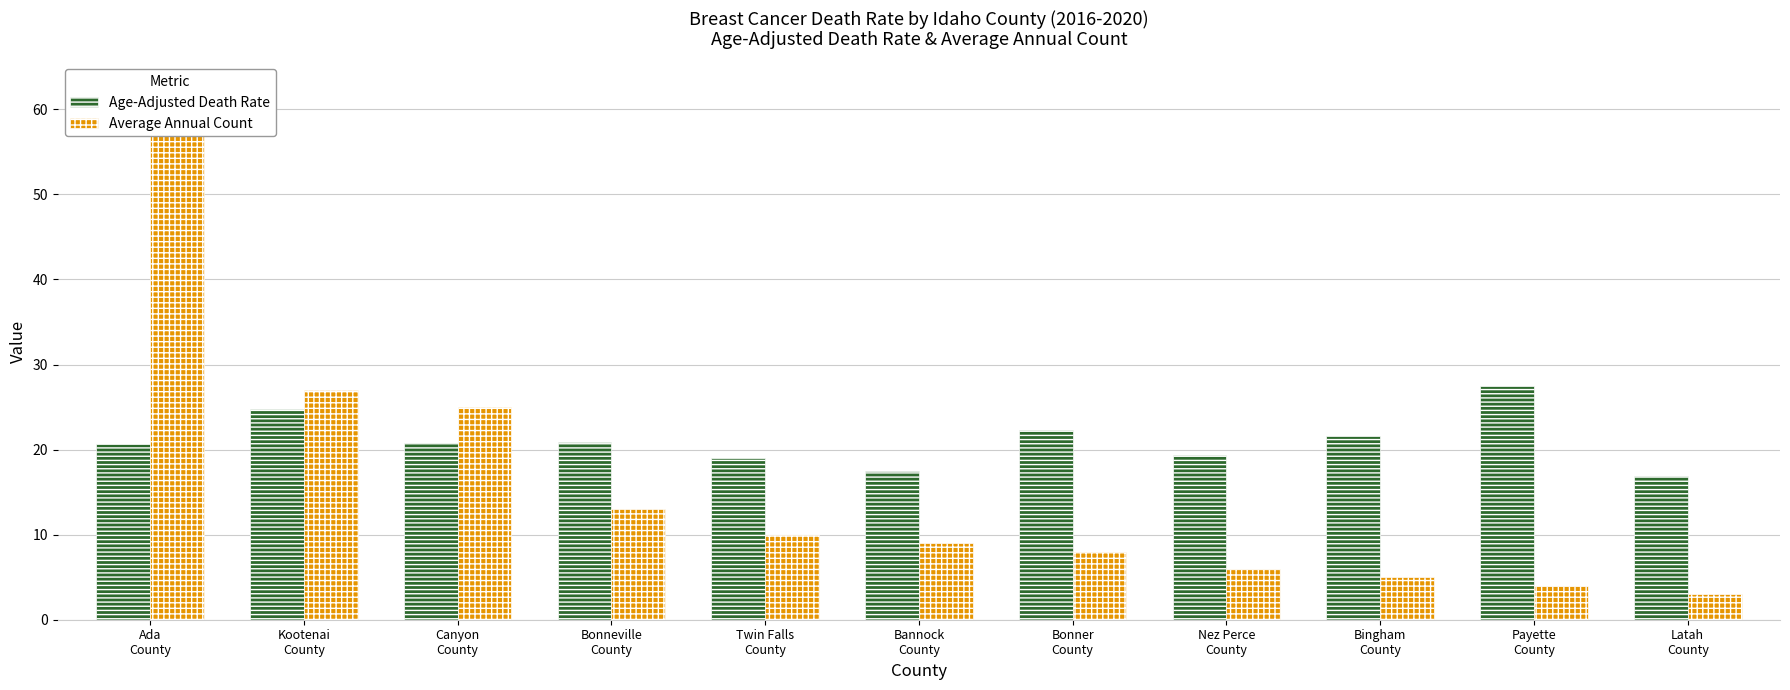

How many distinct data groups are displayed?

2